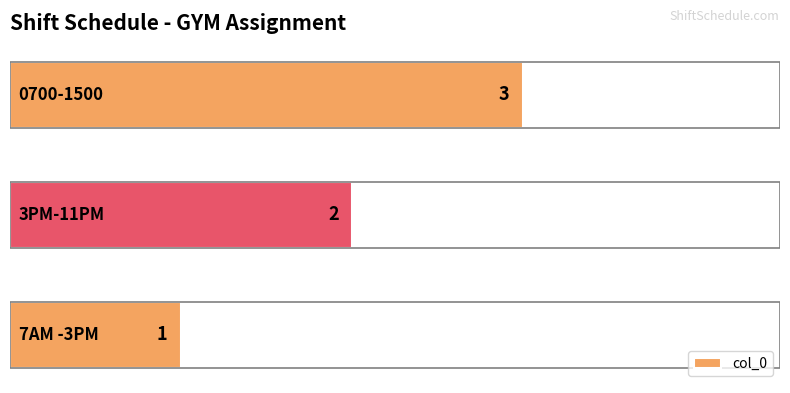

How many values are between 1 and 3?

3